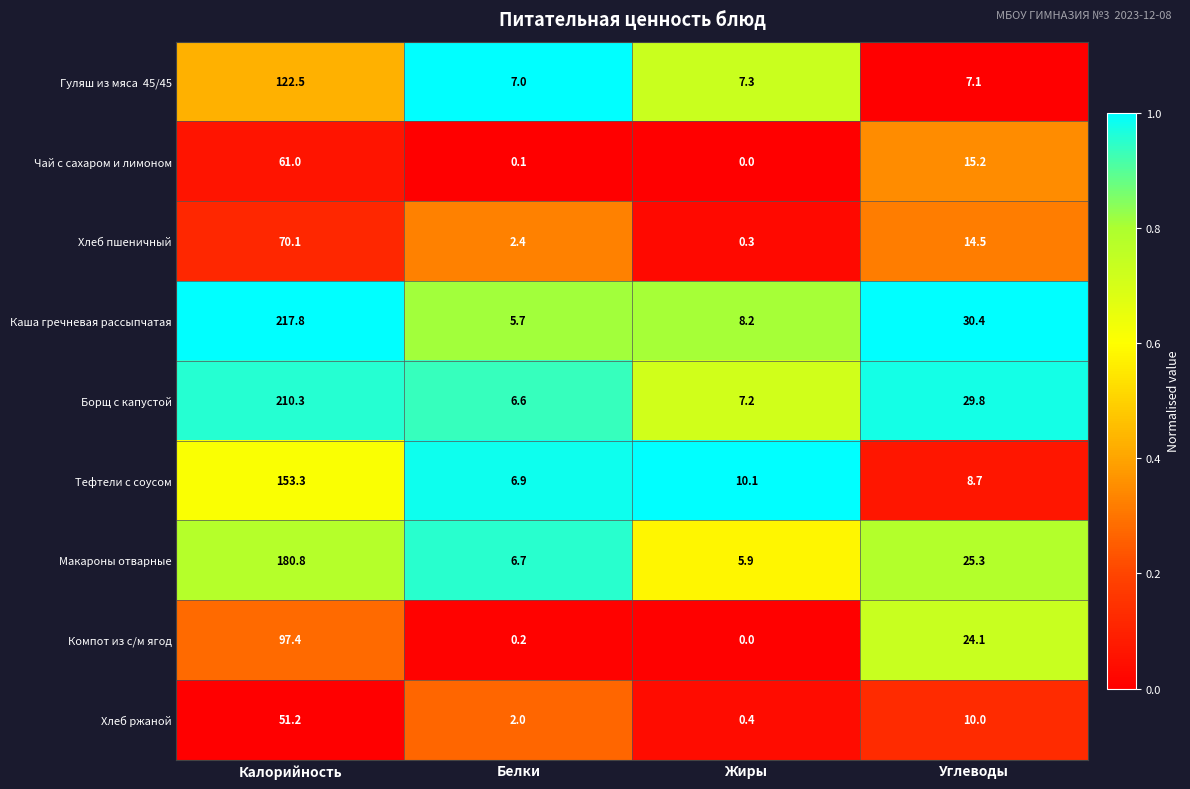

Which series changed the most between Калорийность and Белки?

Каша гречневая рассыпчатая